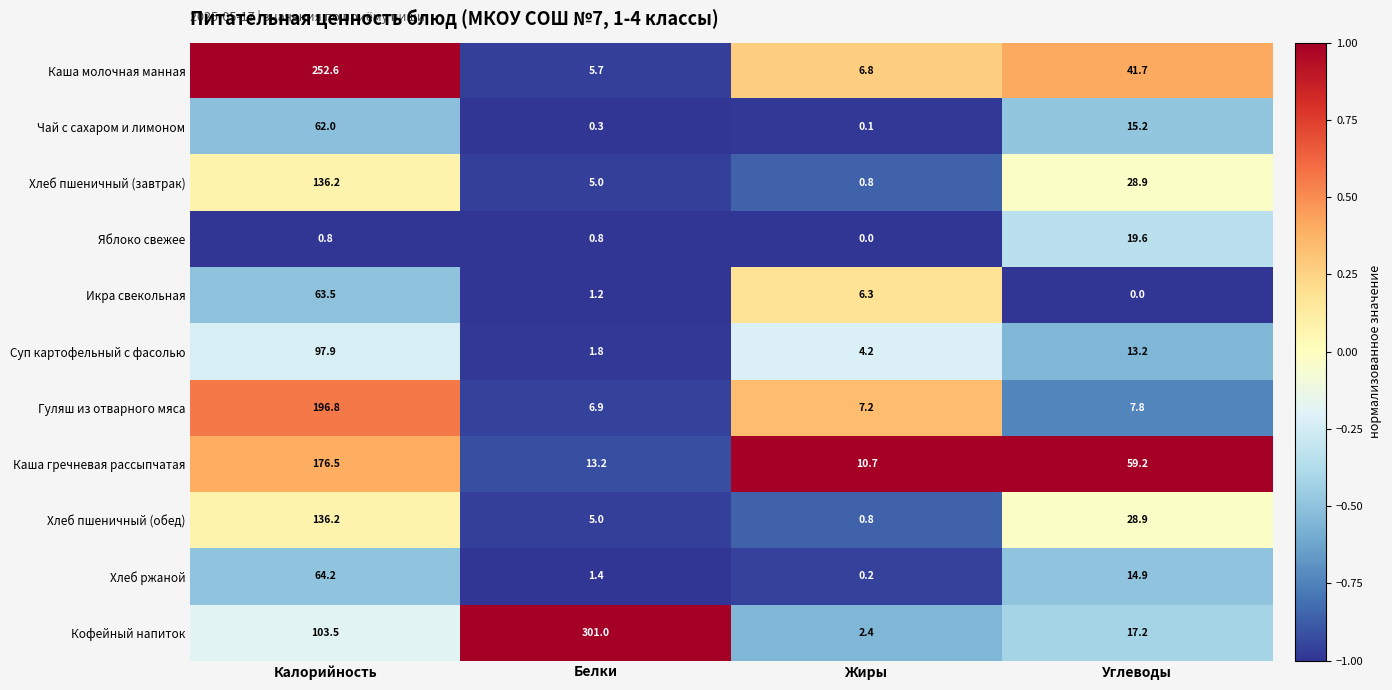

At which category is the sum across all series the highest?

Калорийность